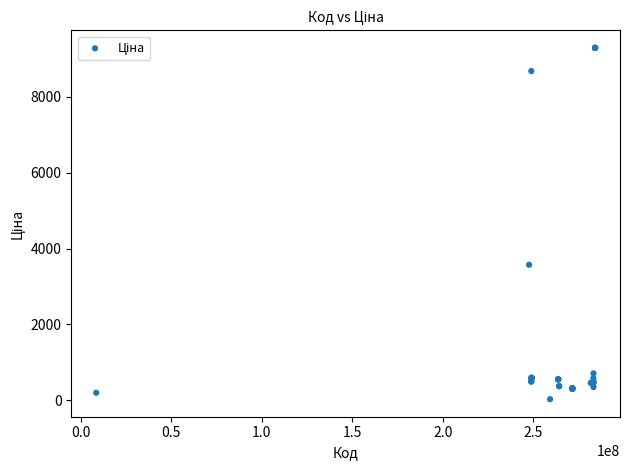

What Y value in the scatter plot is closest to 4660?

3573.6